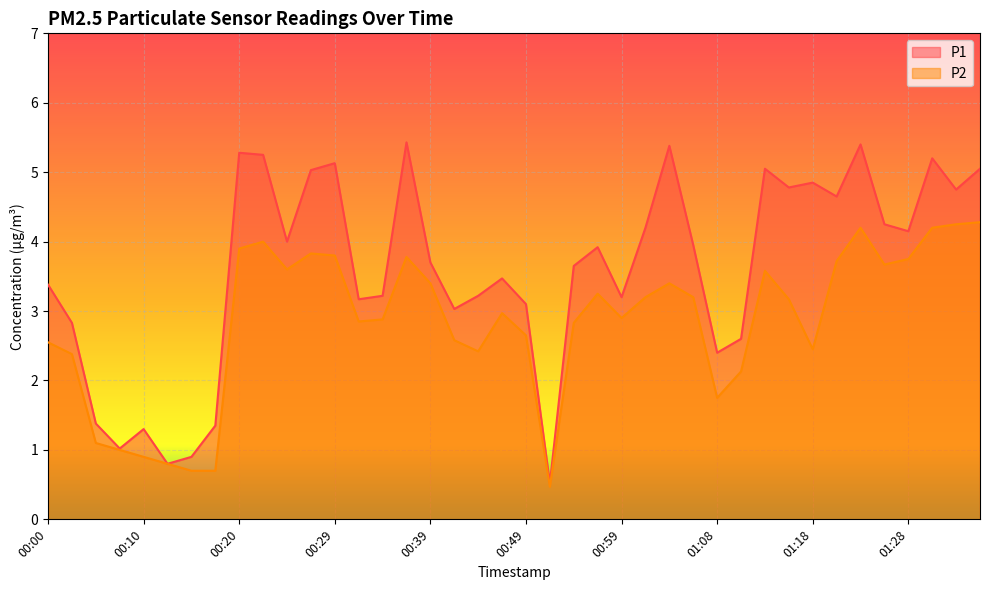

What is the difference between the highest and lowest values at 00:20?

1.4